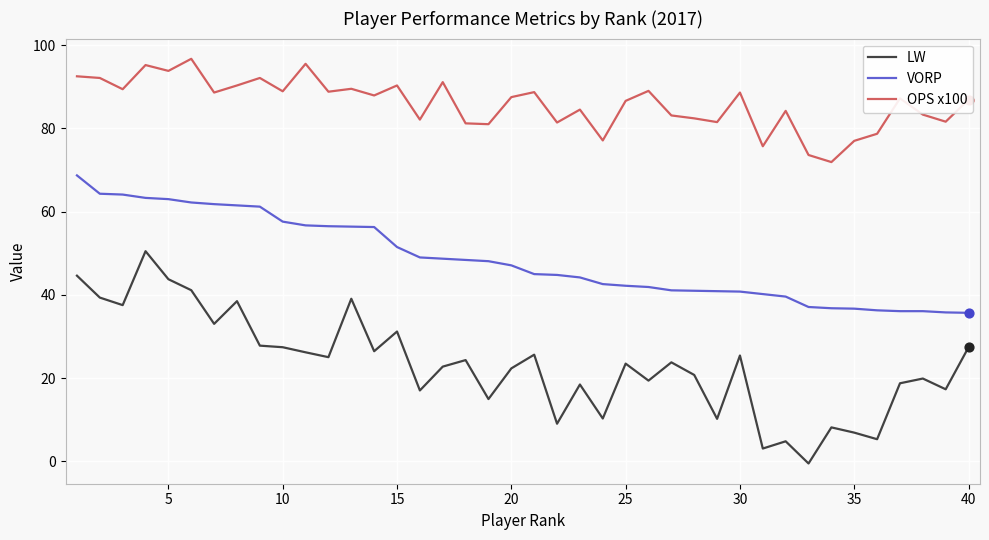

At how many categories does at least one series exceed 33?

40